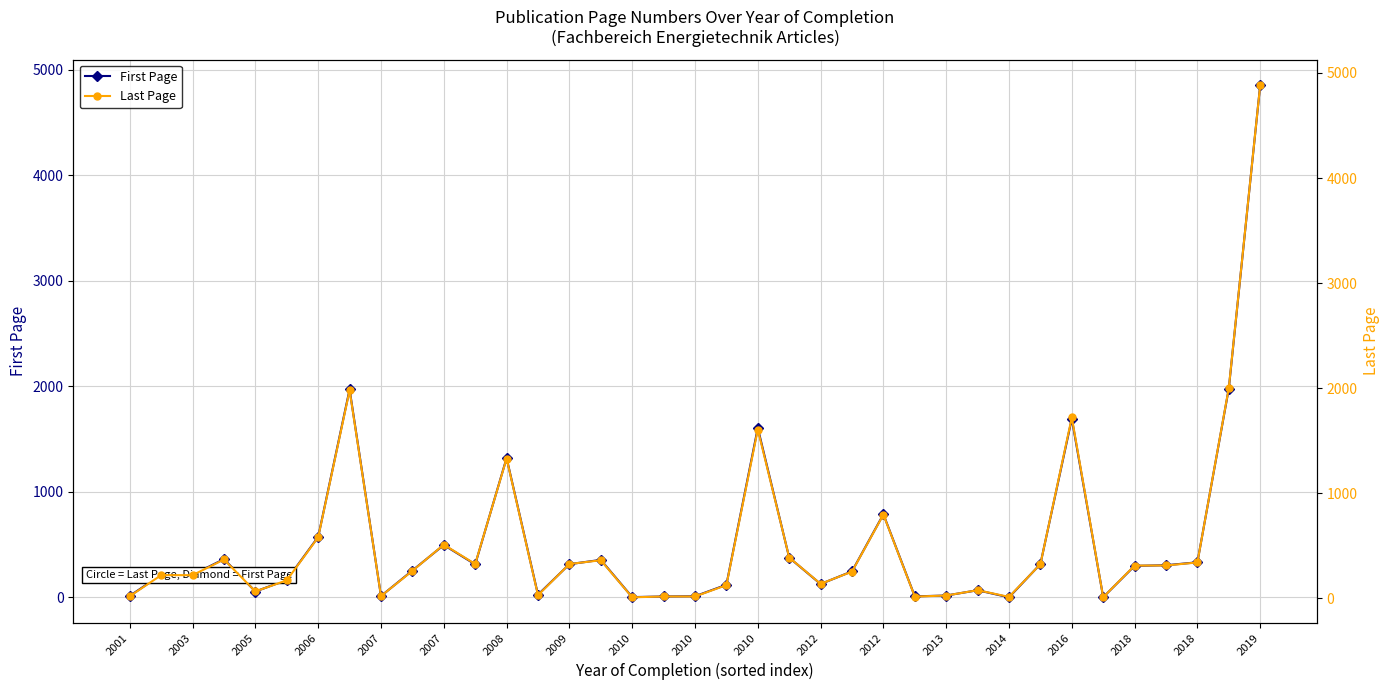

What is the total value across all series at 33?

617